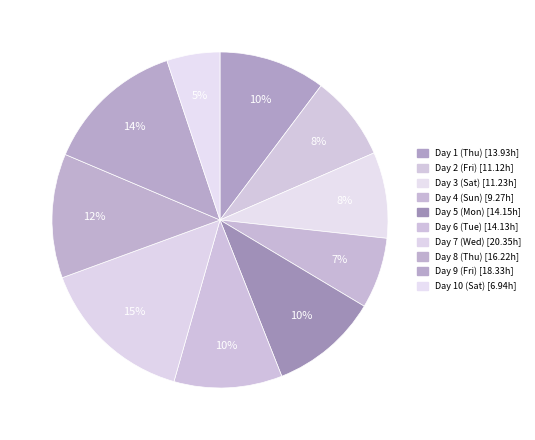

Does any single category account for the majority?

No